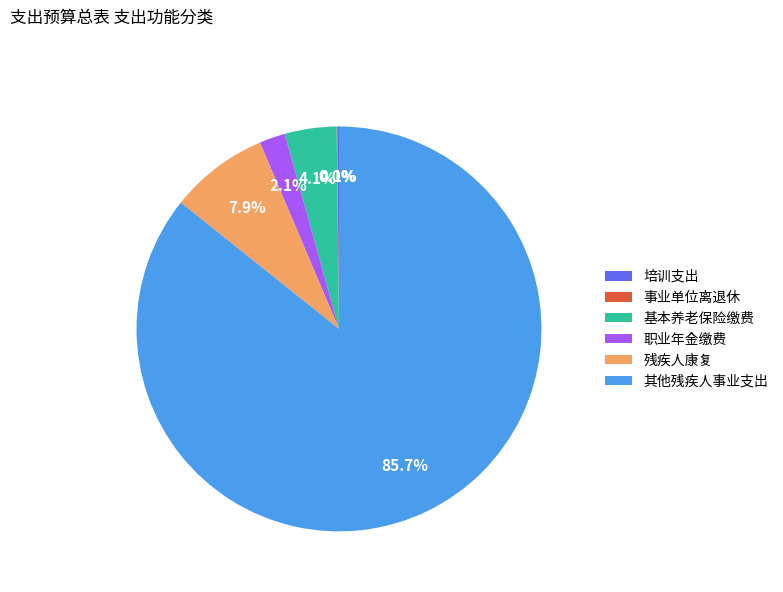

Between 基本养老保险缴费 and 残疾人康复, which is larger?

残疾人康复